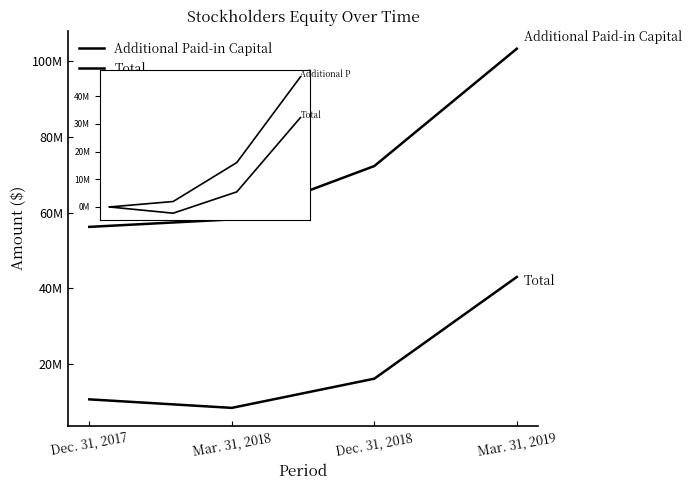

Where is Total nearest to the value 15037683?

Dec. 31, 2018